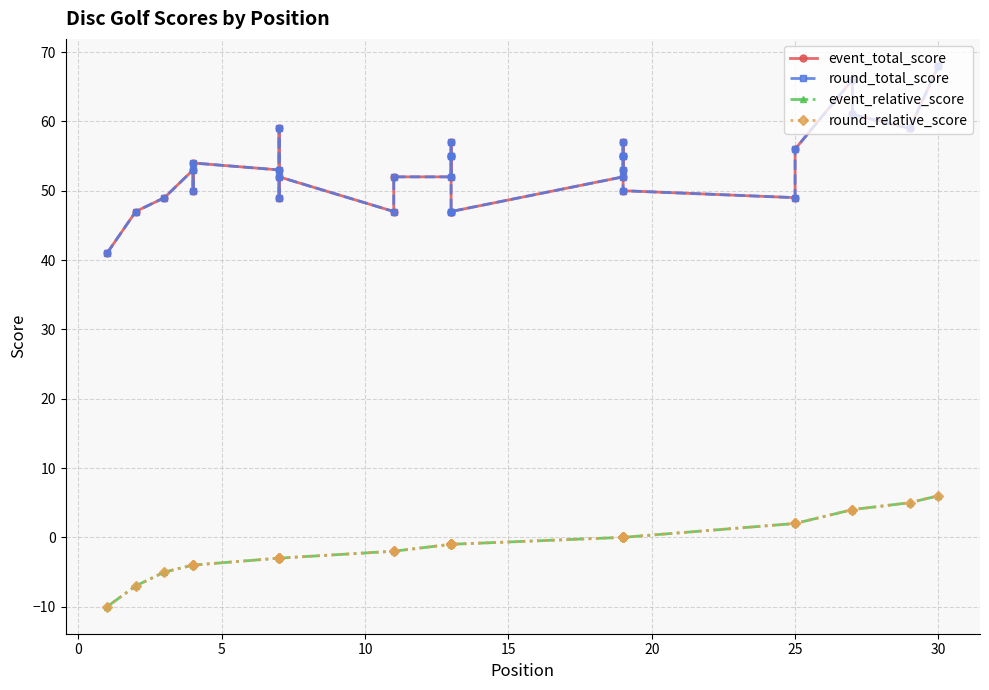

What value does the event_total_score series have at 13?

55